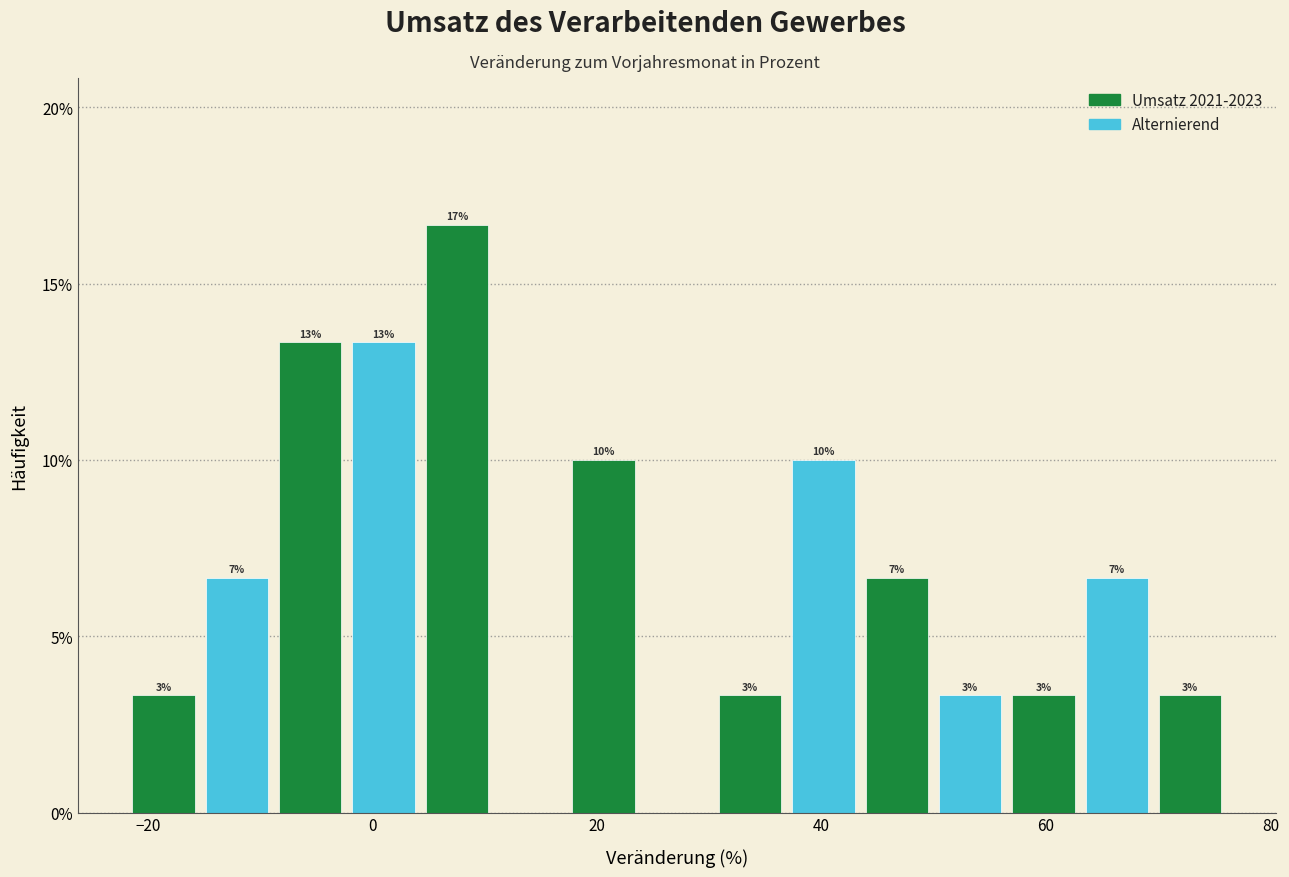

Around what value on the x-axis is the tallest bar? Give the approximate position of its centre, as read against the axis.

8